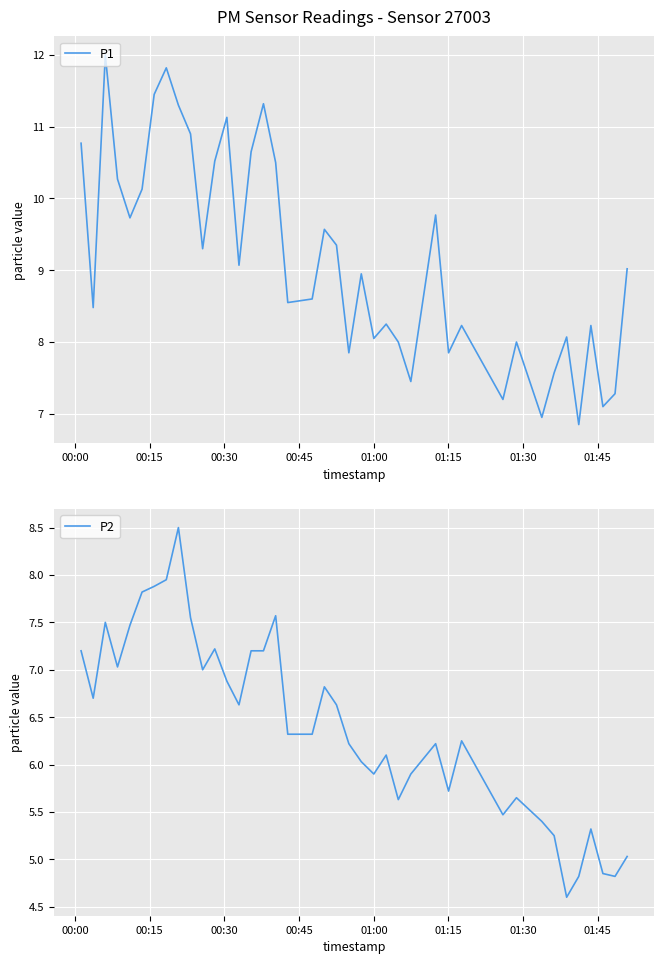

True or false: P1 and P2 intersect in this chart.

False